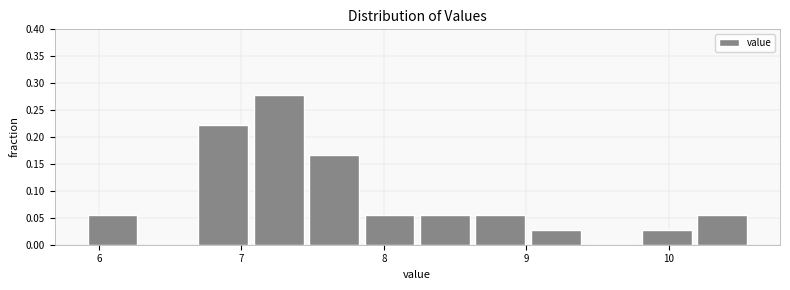

Around what value on the x-axis is the tallest bar? Give the approximate position of its centre, as read against the axis.

7.3